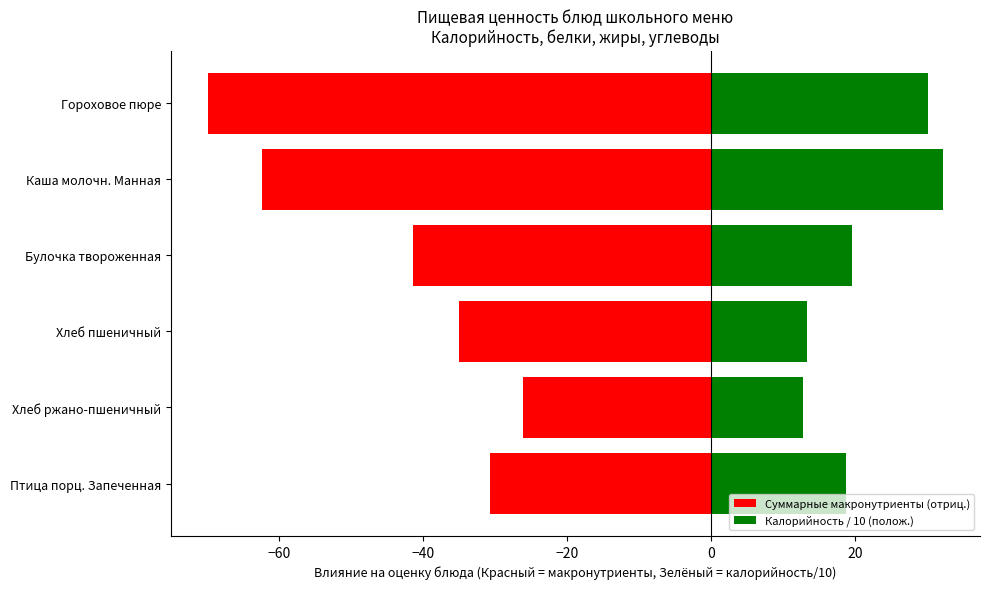

How many data points in Калорийность / 10 (полож.) are above 19?

3